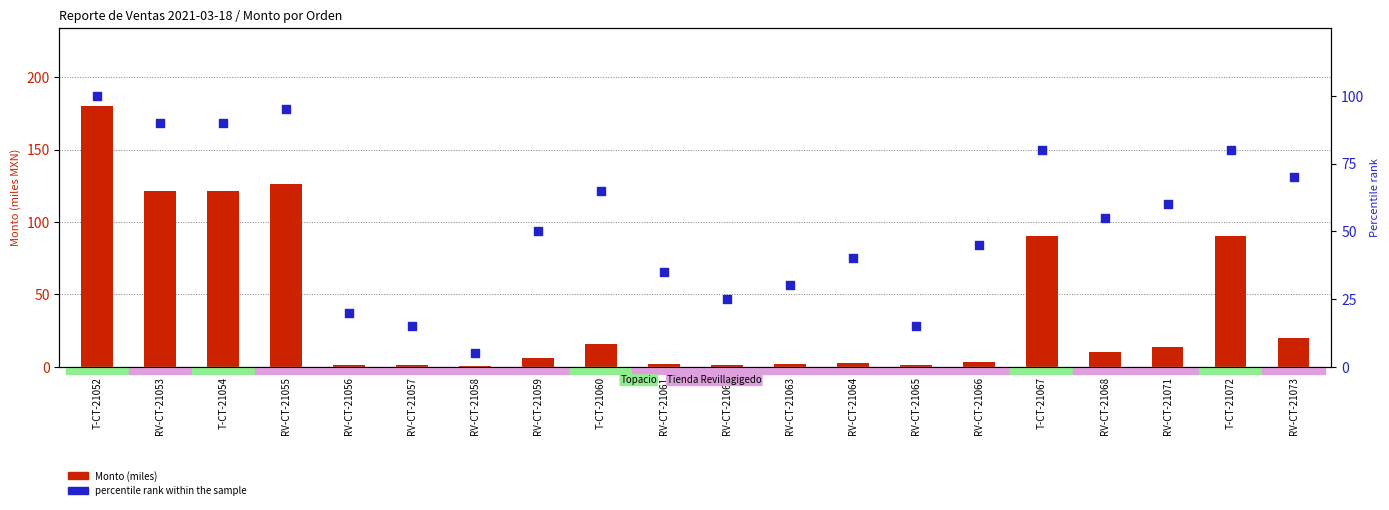

At how many categories does at least one series exceed 80?

6